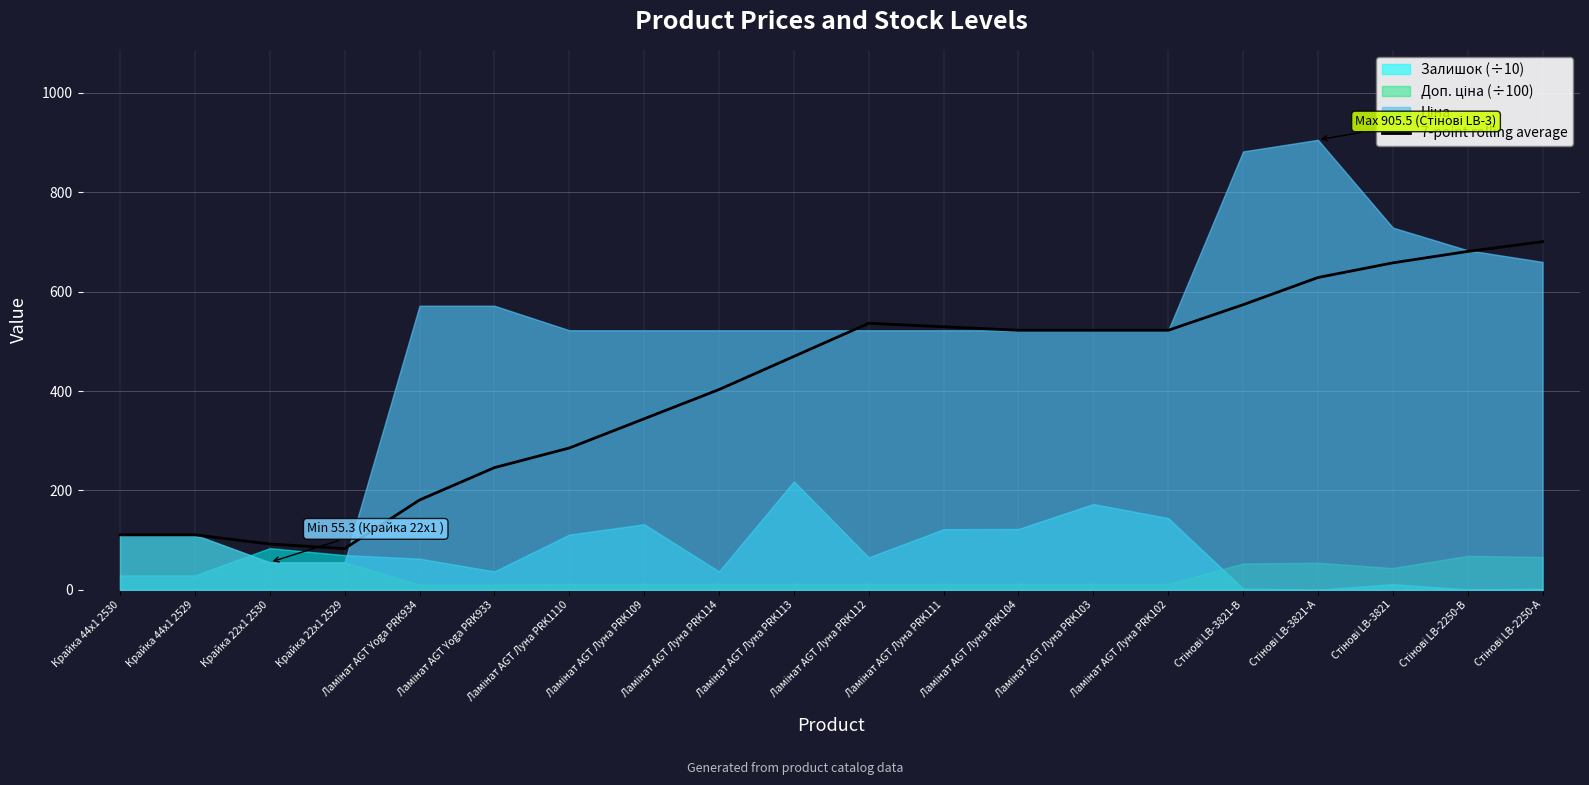

True or false: 7-point rolling average has a value of 35.0 at Крайка 22x1 2530.

False